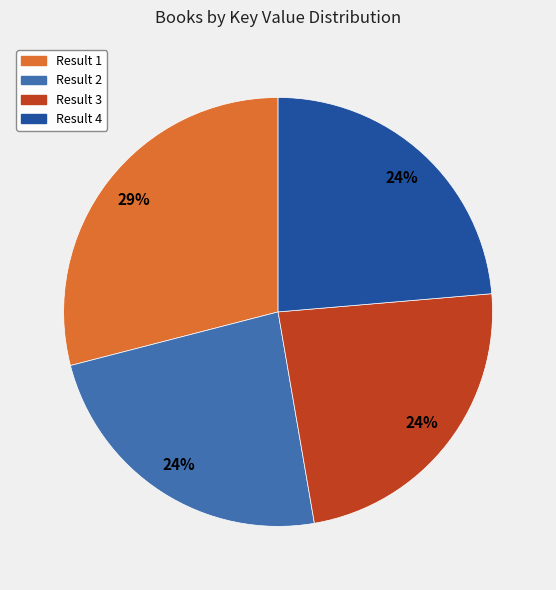

The Result 1 slice represents 16% of the pie. True or false?

False